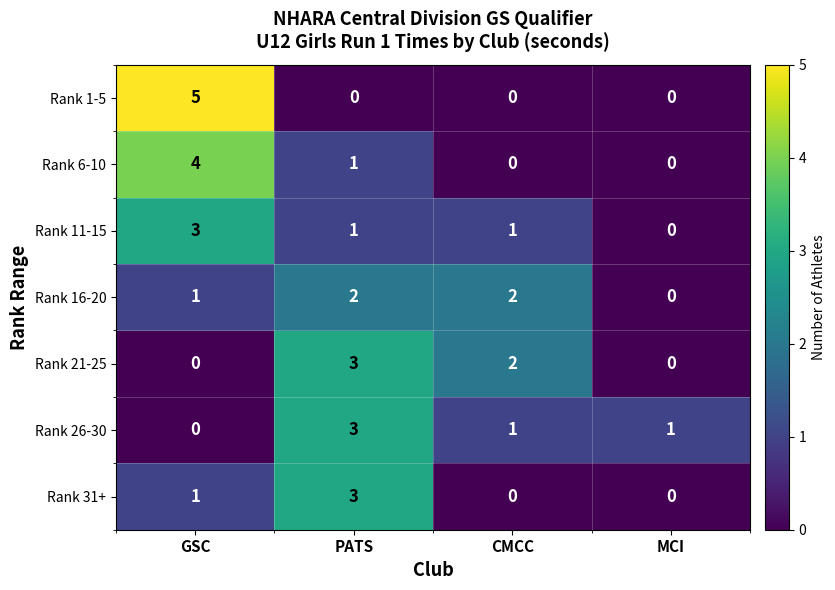

Which category has the highest value across all series?

GSC